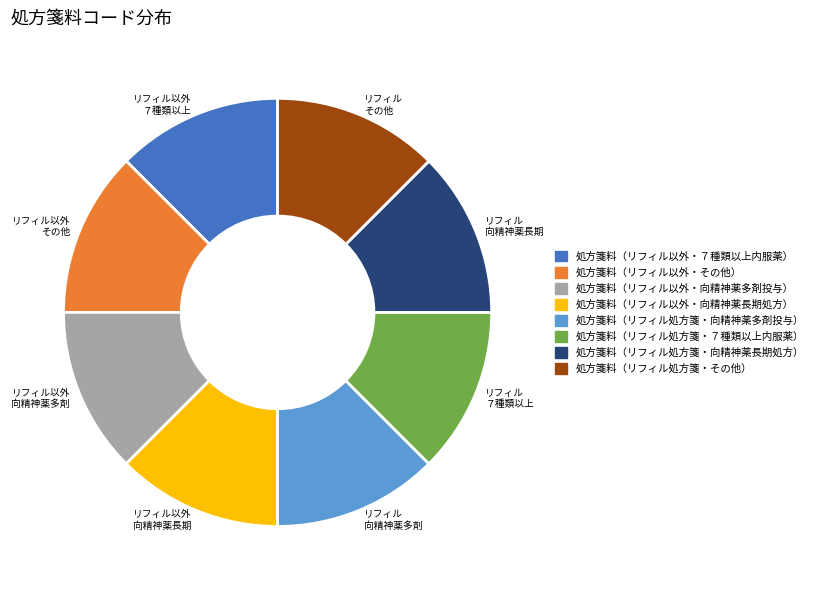

Approximately how many times larger is the value at リフィル 向精神薬多剤 compared to リフィル その他?

1.0